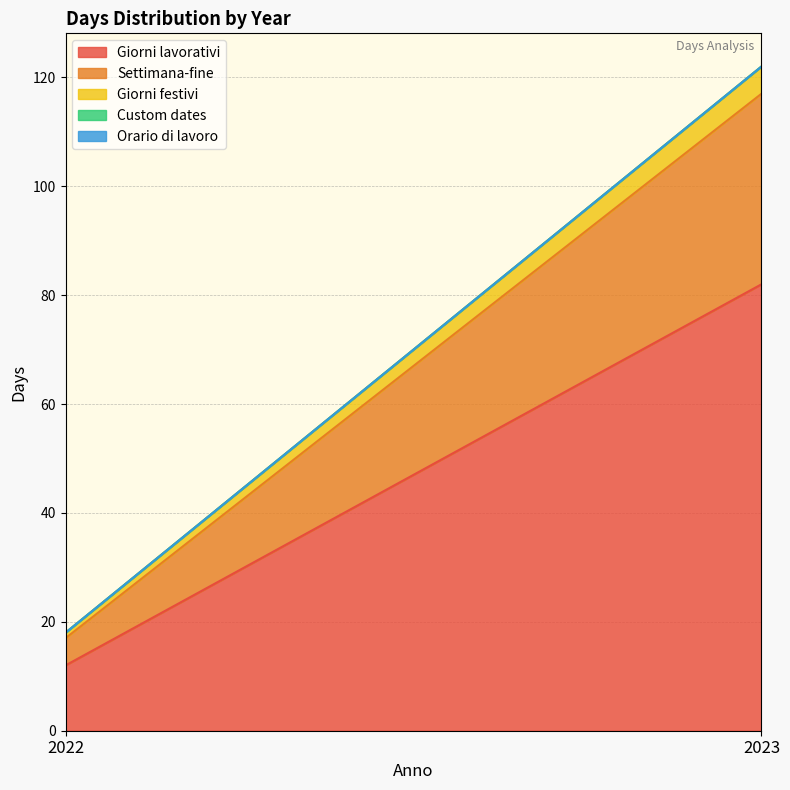

At which category is the sum across all series the highest?

2023